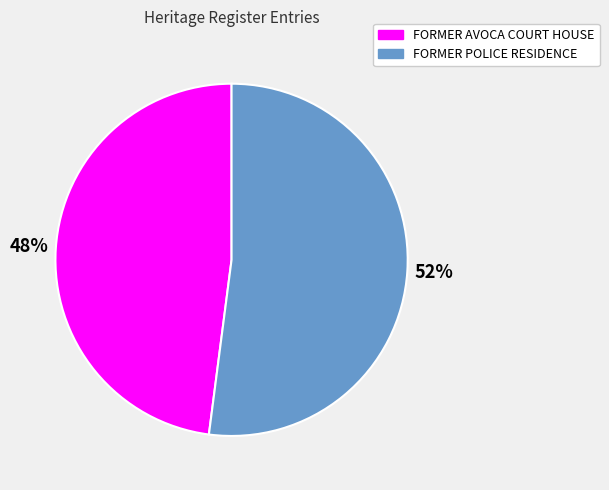

Is the sum of FORMER POLICE RESIDENCE and FORMER AVOCA COURT HOUSE greater than half?

Yes